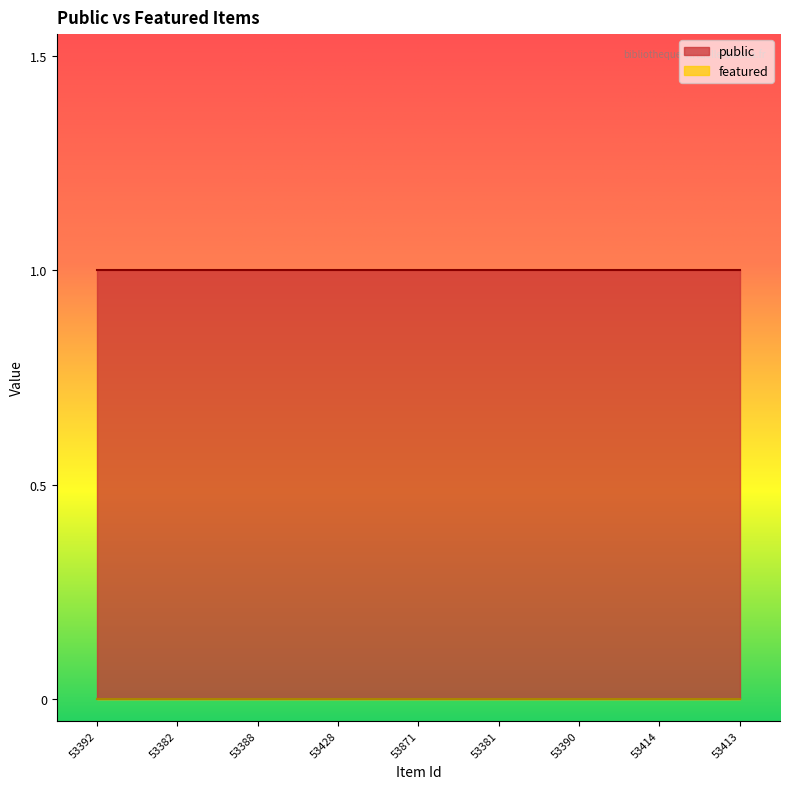

What position from the right is 53392?

9